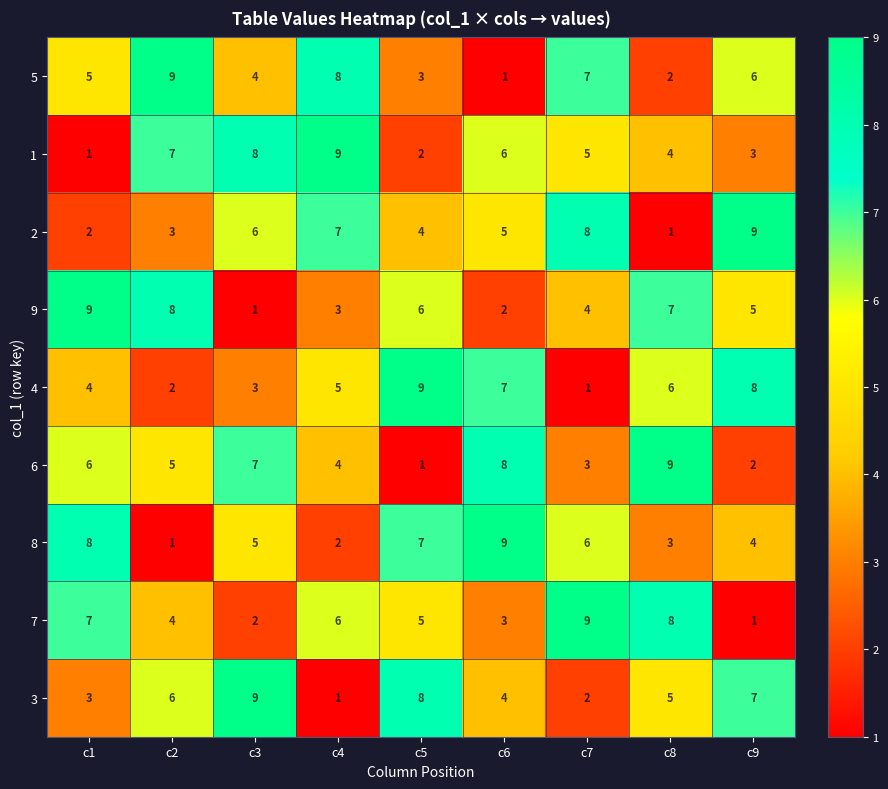

What is the difference between the maximum and minimum values in the 7 series?

8